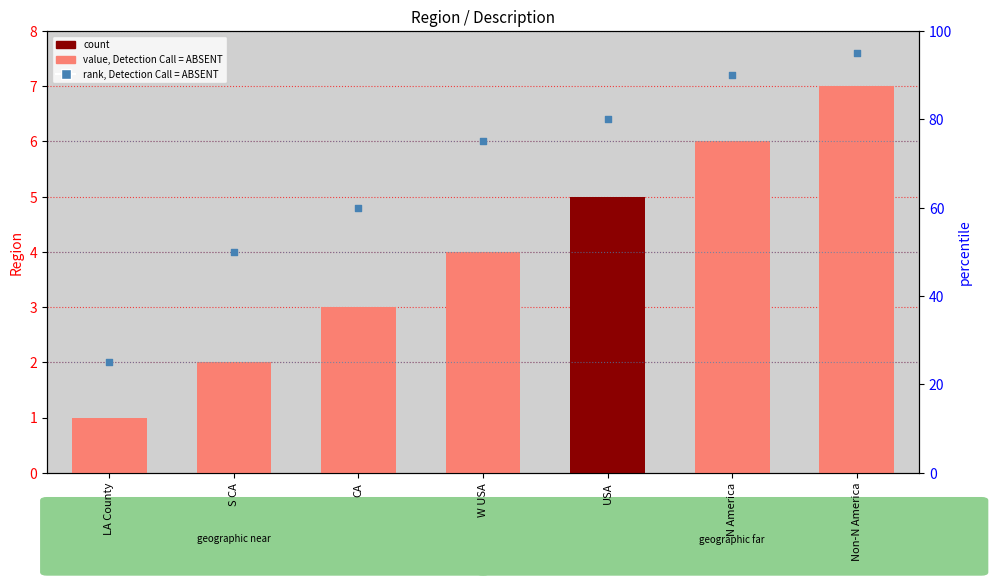

Which series reaches the minimum Y coordinate?

count